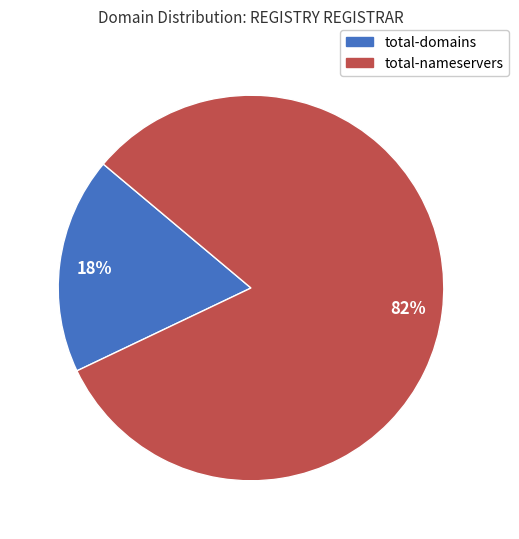

Is there a majority slice in this chart?

Yes